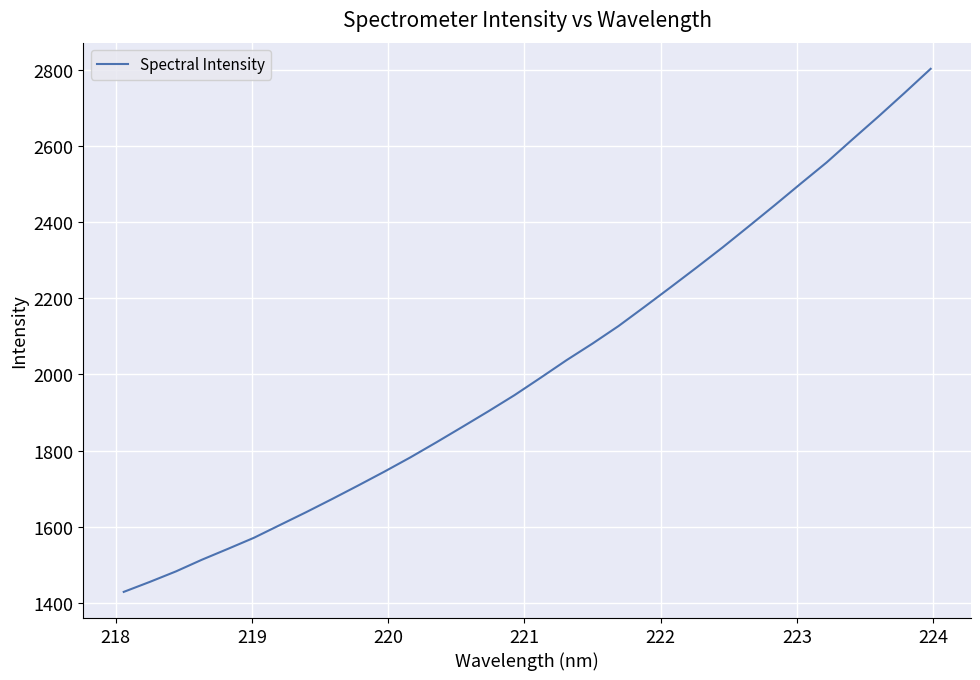

What is the maximum value shown in the chart?

2802.6